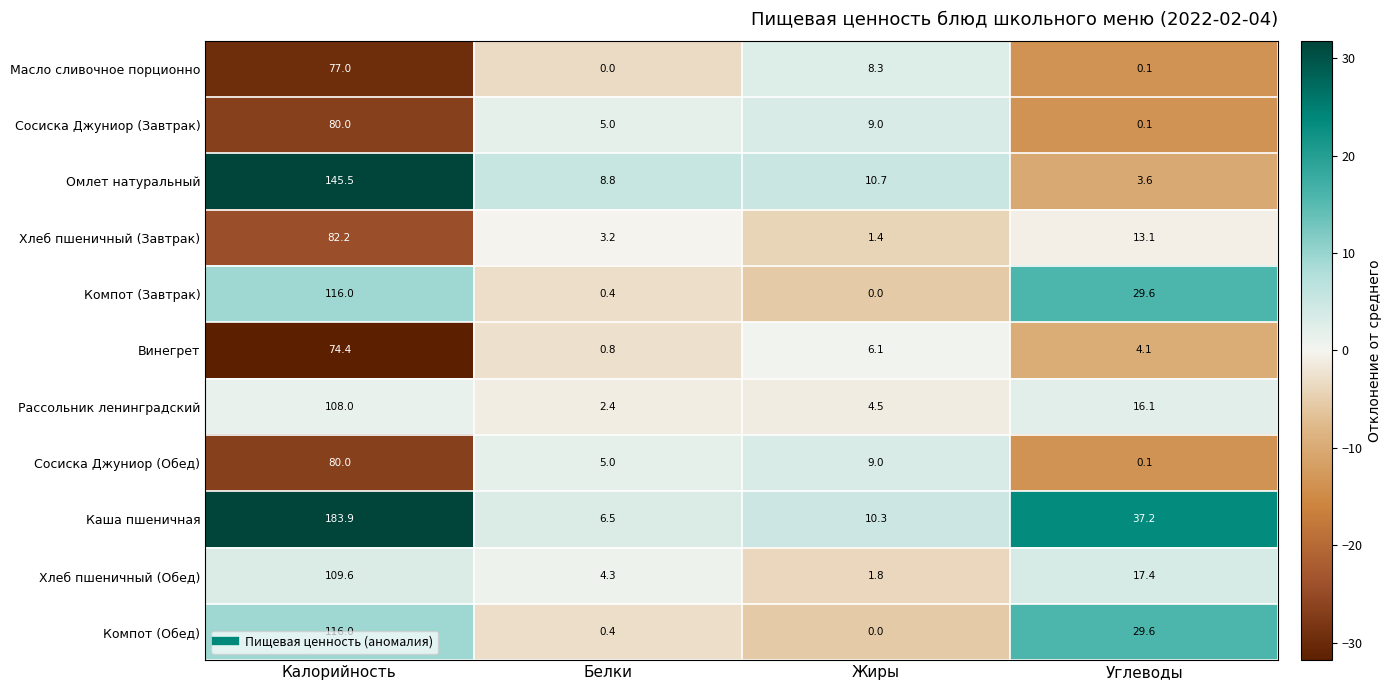

List the labels in order of Хлеб пшеничный (Обед) value, largest first.

Калорийность, Углеводы, Белки, Жиры